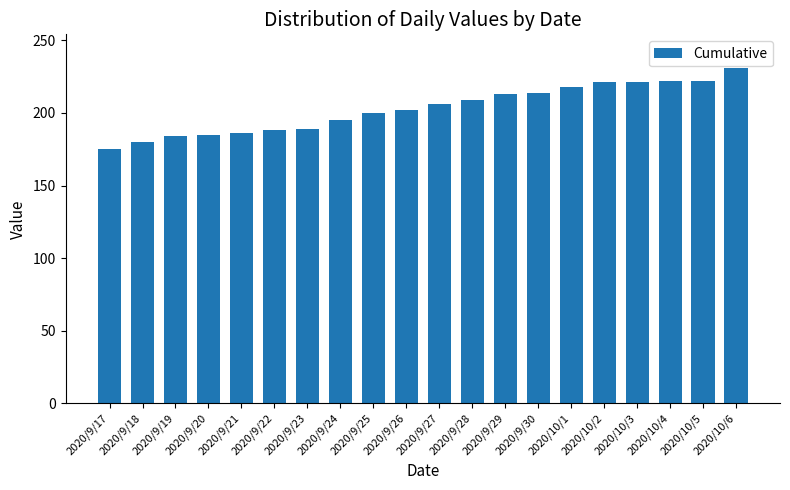

What is the change in value from 2020/9/18 to 2020/10/6?

+51